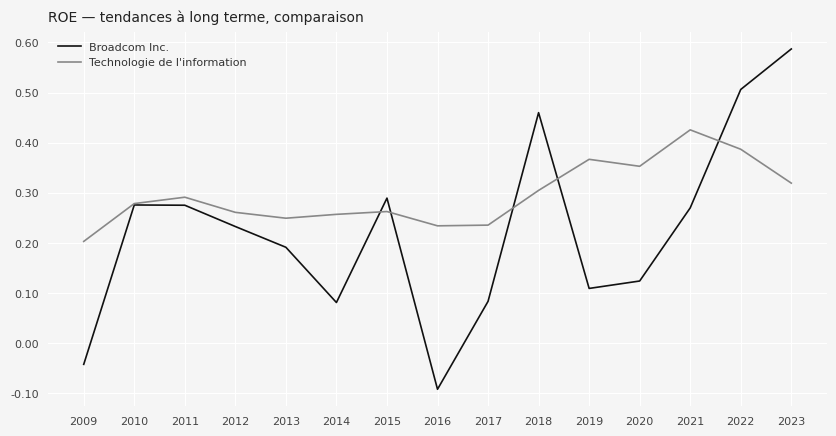

In Technologie de l'information, how many points are lower than both neighbors (excluding endpoints)?

3